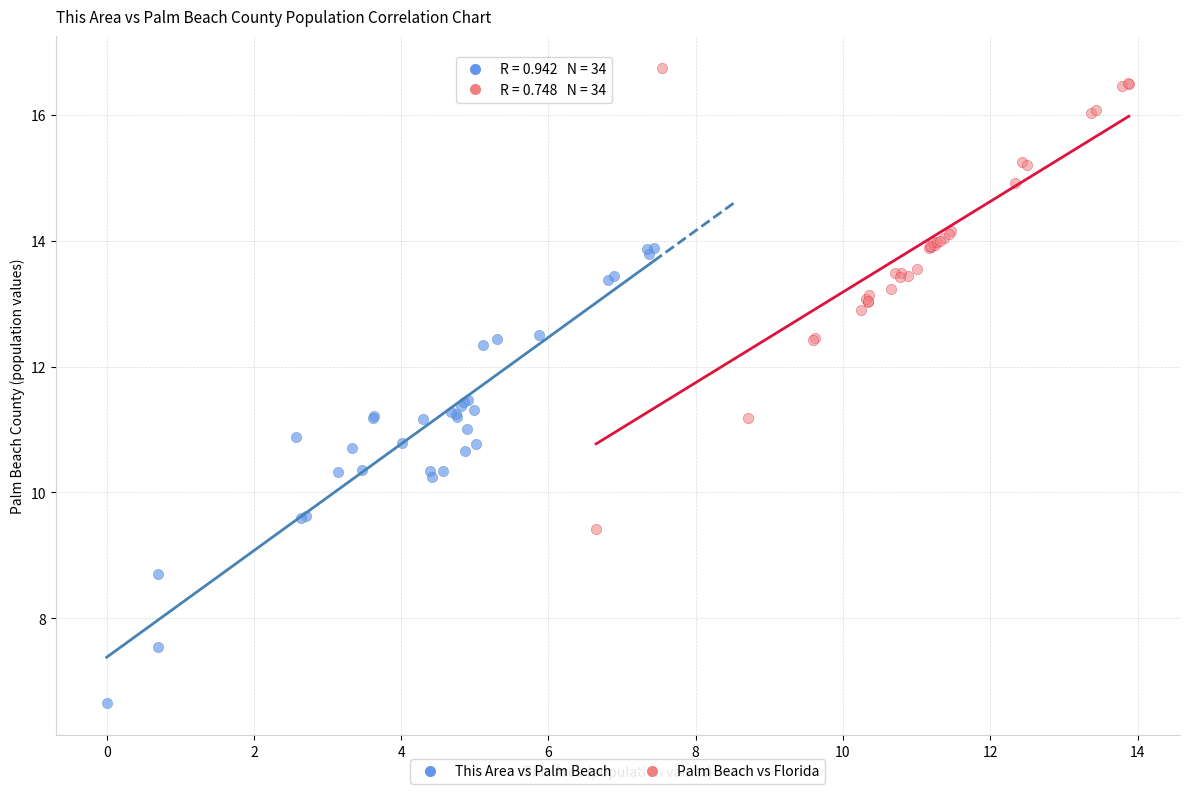

Which series contains the lowest Y value?

This Area vs Palm Beach